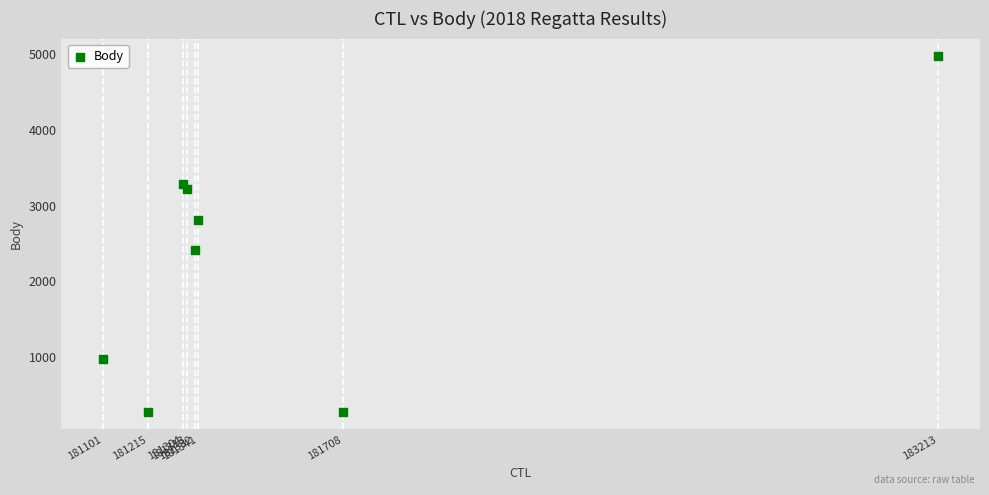

What is the average Y value?

2277